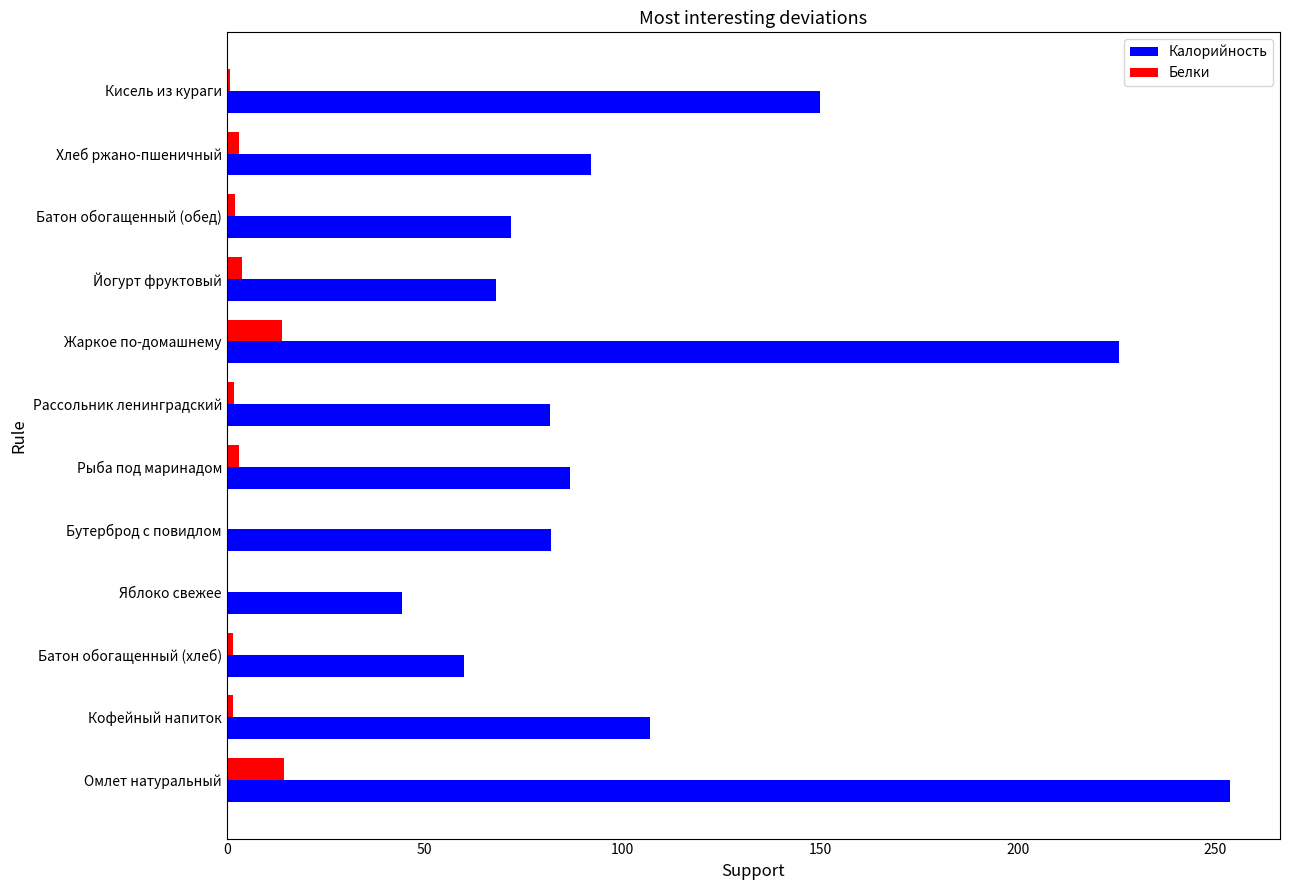

What is the sum of all Калорийность values?

1322.9